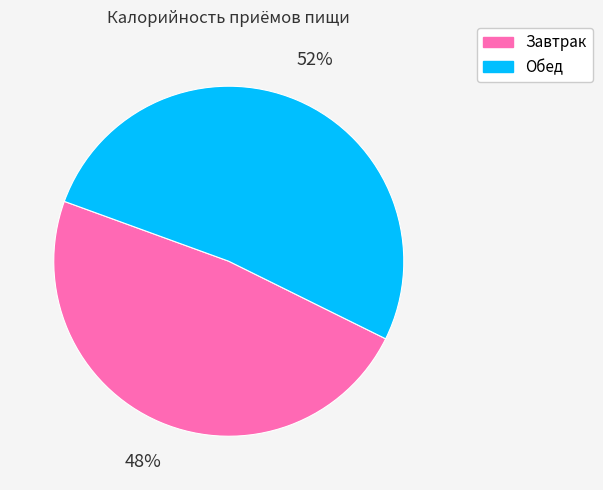

Which slice is the smallest?

Завтрак